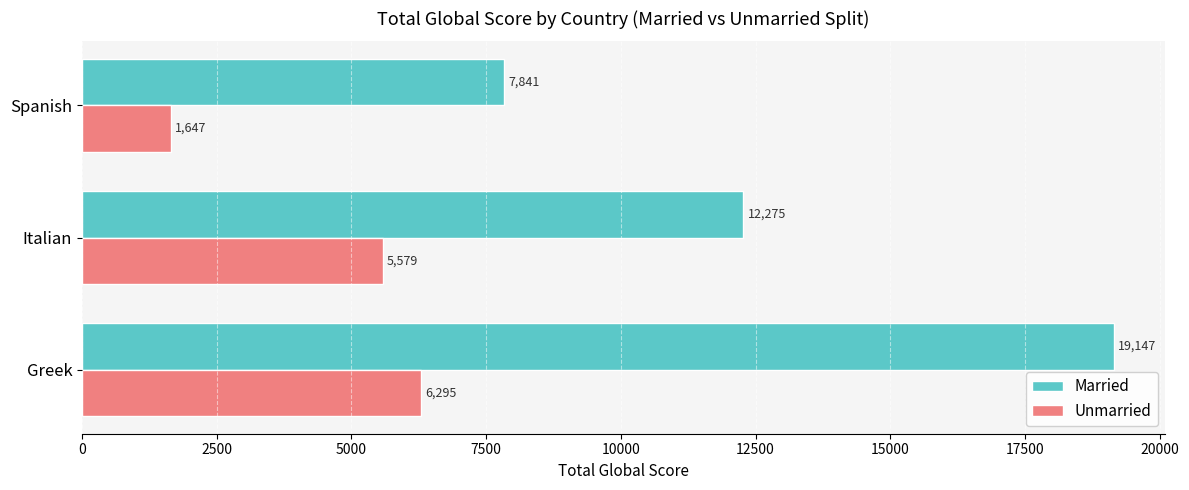

Count the Married values in the range 7841 to 19147.

3